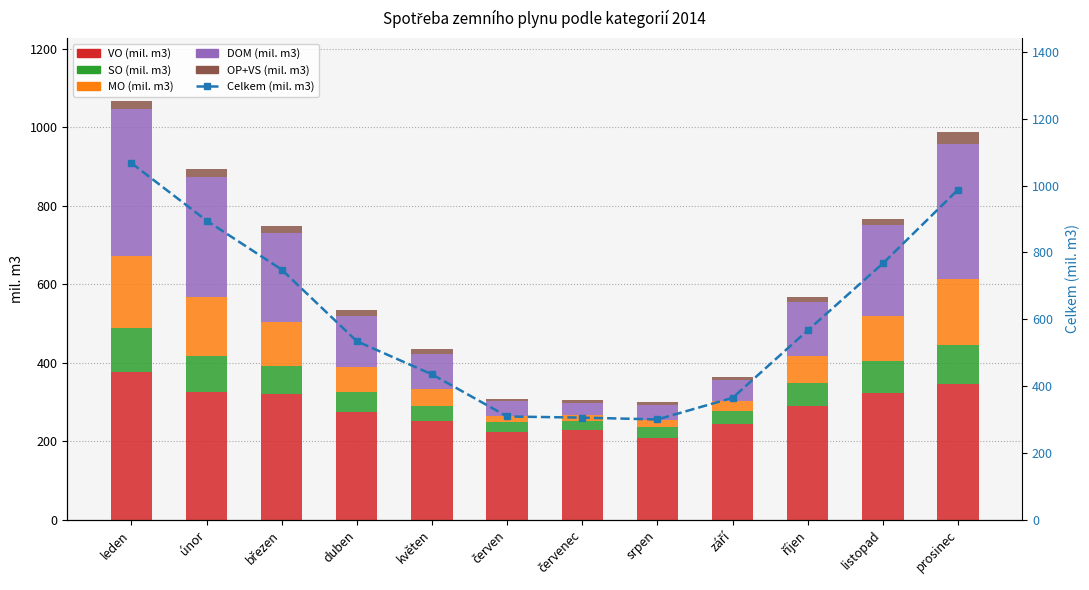

List the labels in order of MO (mil. m3) value, largest first.

leden, prosinec, únor, listopad, březen, říjen, duben, květen, září, srpen, červen, červenec